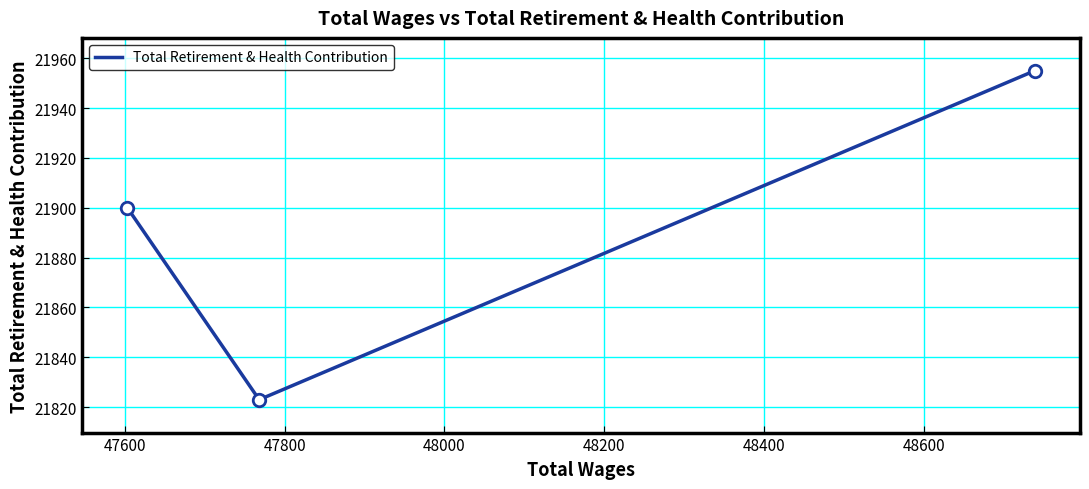

What is the difference between the maximum and minimum values?

132